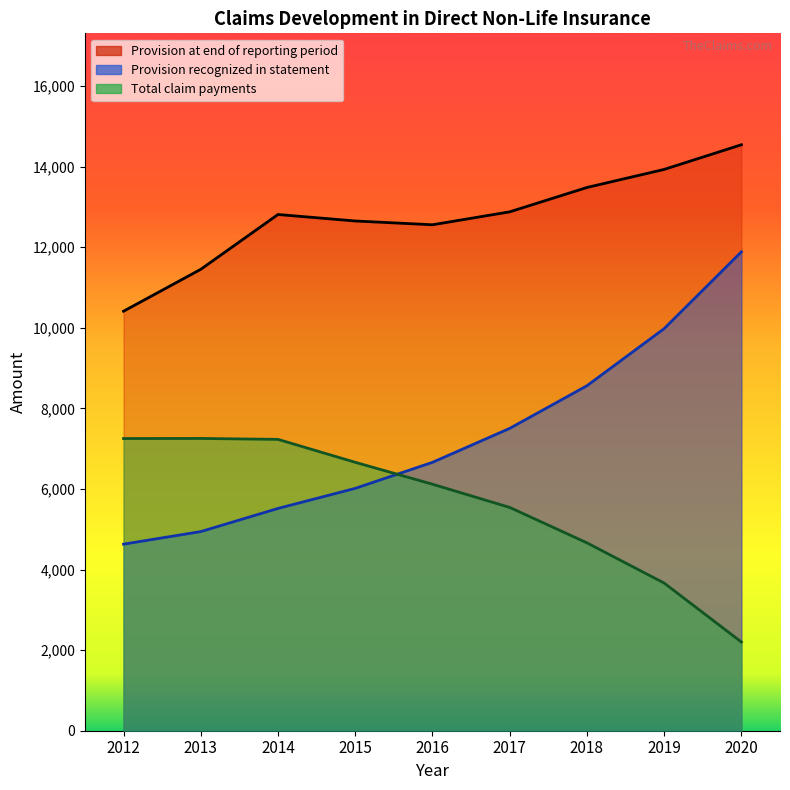

How many data points in Total claim payments are less than 6119?

5